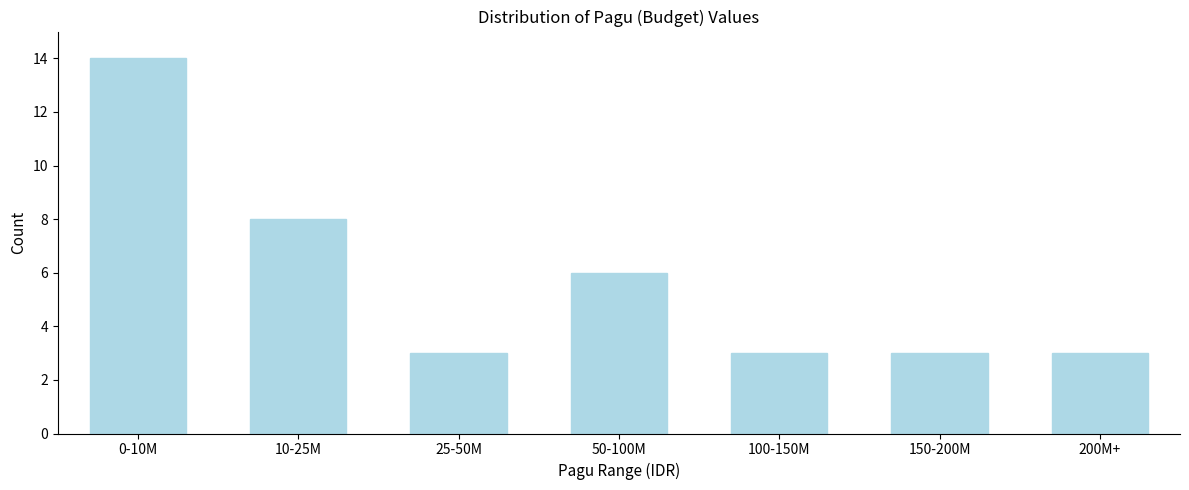

Reading right to left, transcribe all the data shown in this chart.

200M+=3	150-200M=3	100-150M=3	50-100M=6	25-50M=3	10-25M=8	0-10M=14